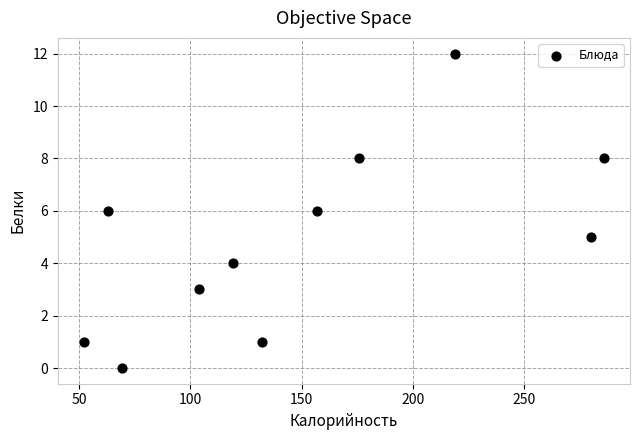

What is the range of X values (max minus min)?

234